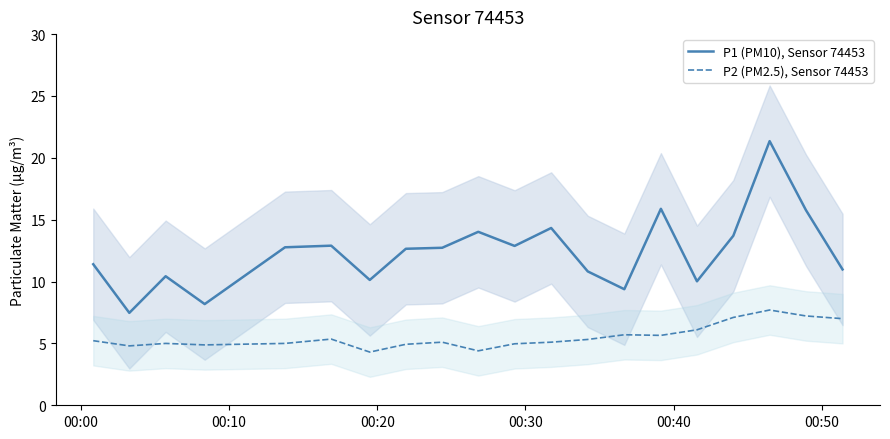

True or false: P2 (PM2.5), Sensor 74453 and P1 (PM10), Sensor 74453 cross at least once.

False